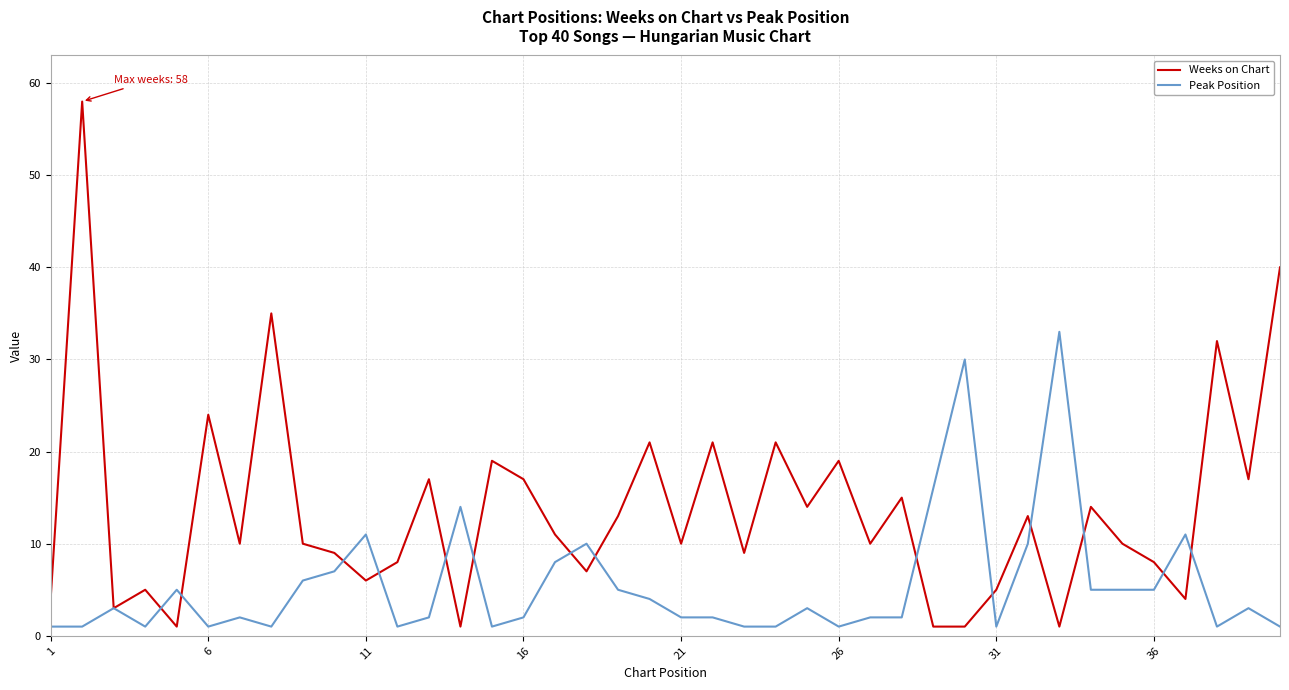

Which series has the largest total across all categories?

Weeks on Chart